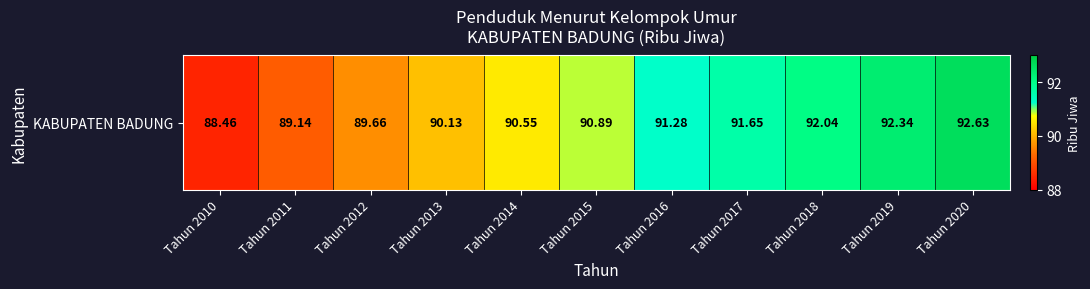

How many data points are less than 90?

3